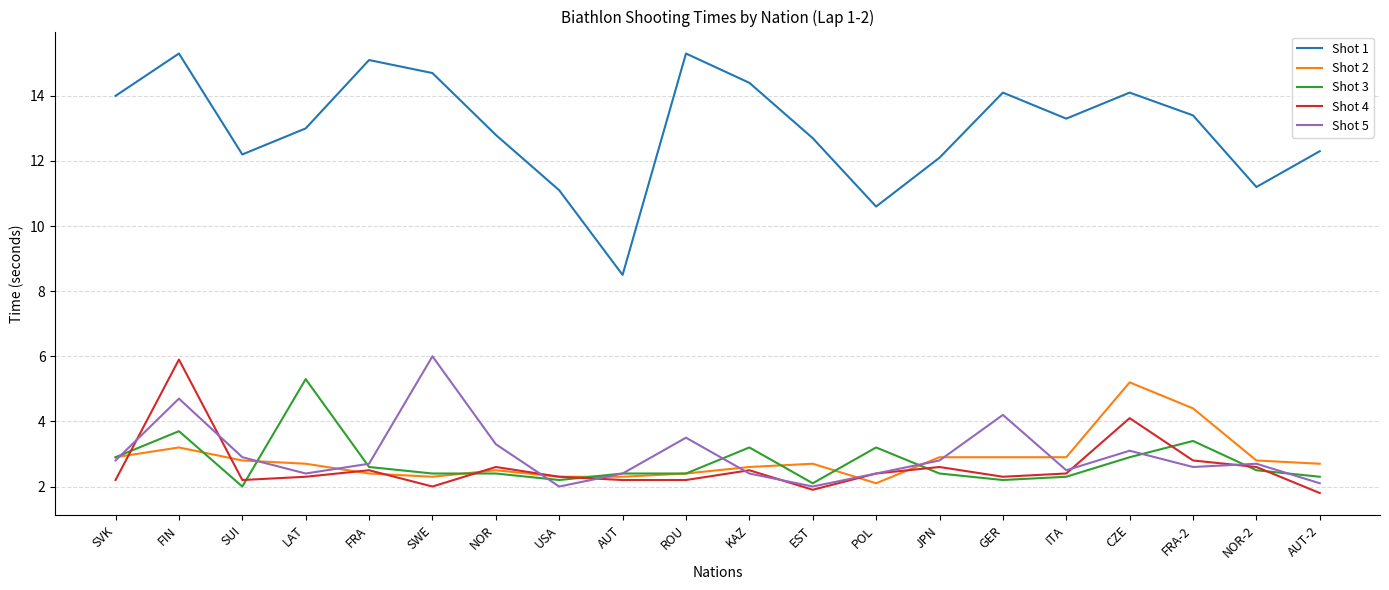

True or false: Shot 4 and Shot 5 cross at least once.

True